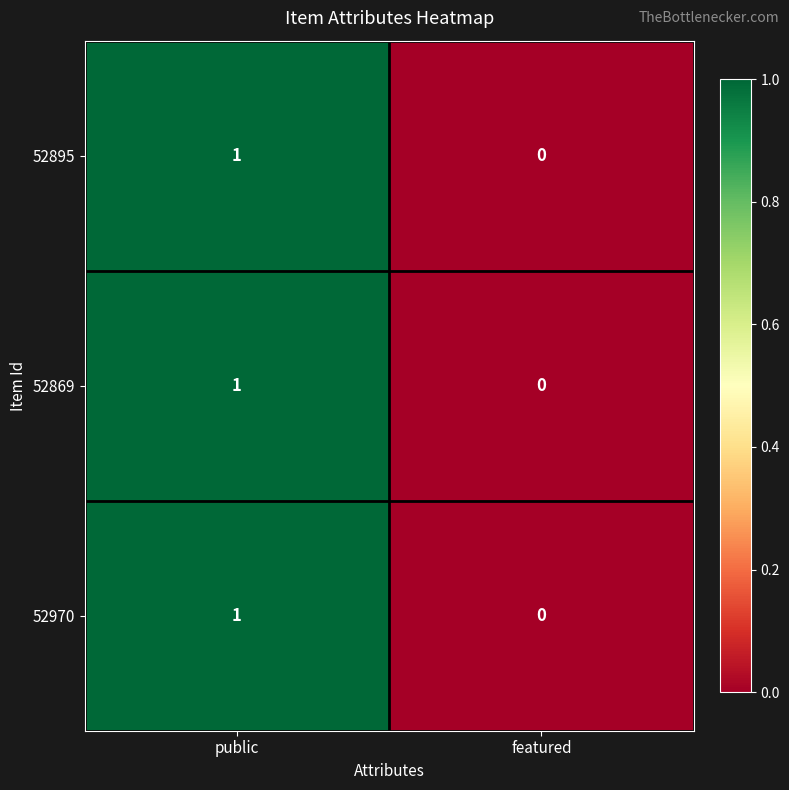

The 52895 series shows 0 at featured. True or false?

True